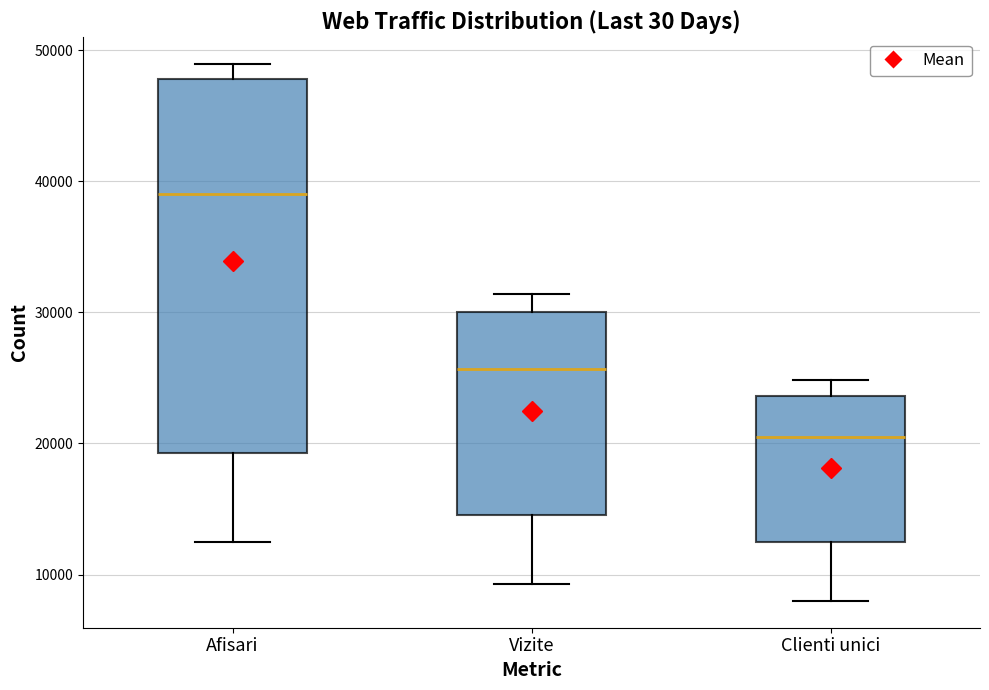

Where is the upper edge of the box for Clienti unici on the y-axis? The values are not printed on the chart, so give them approximately, as read against the axis.

24000